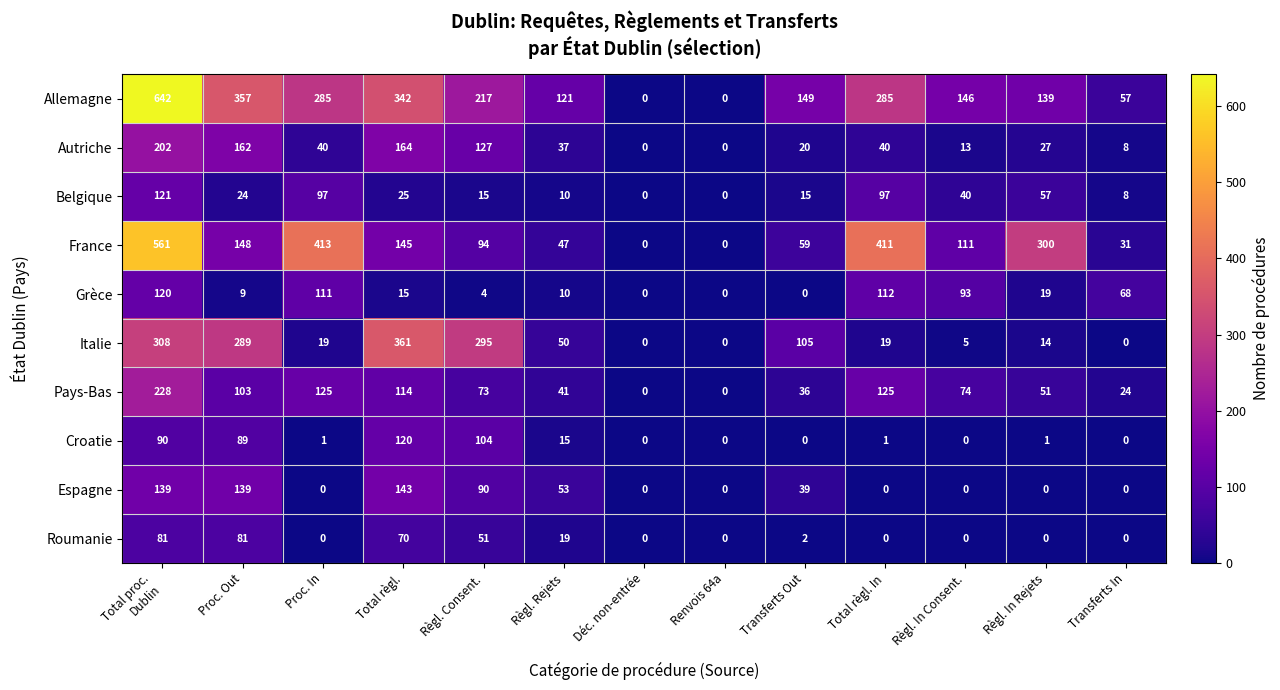

Which series changed the most between Renvois 64a and Règl. In Consent.?

Allemagne